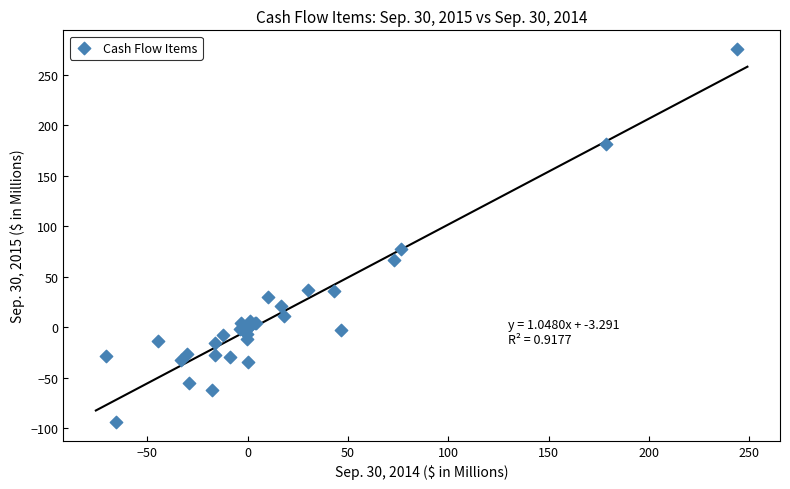

What Y value in the scatter plot is closest to 90?

76.8